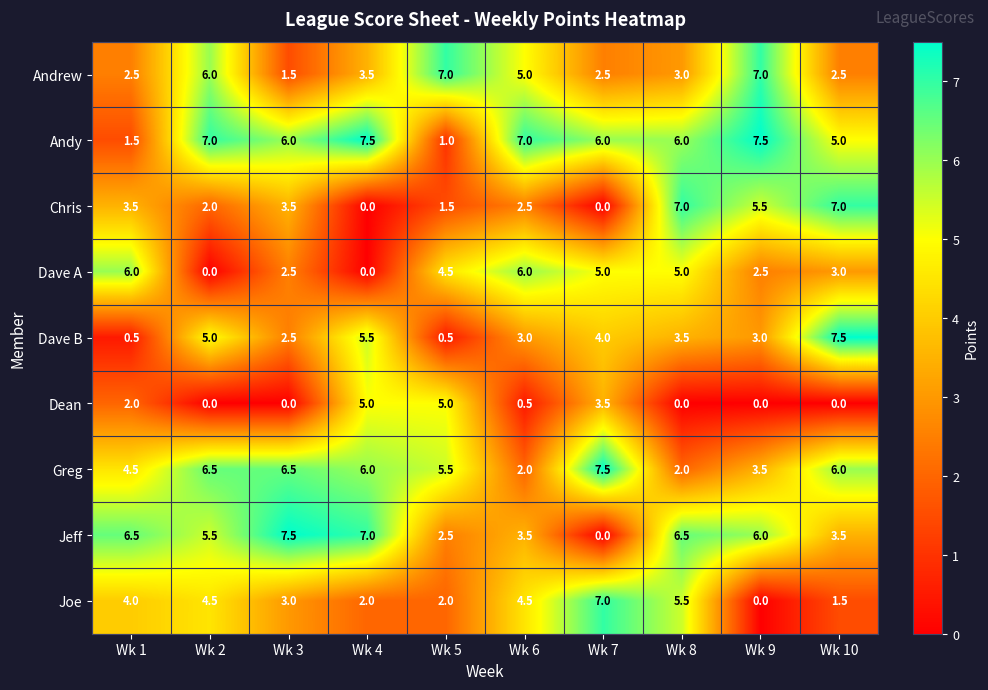

Which series changed the most between Wk 4 and Wk 9?

Chris